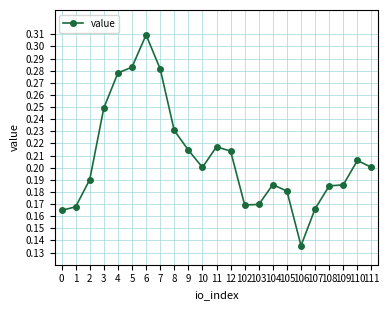

The value at 9 is 0.1. True or false?

False